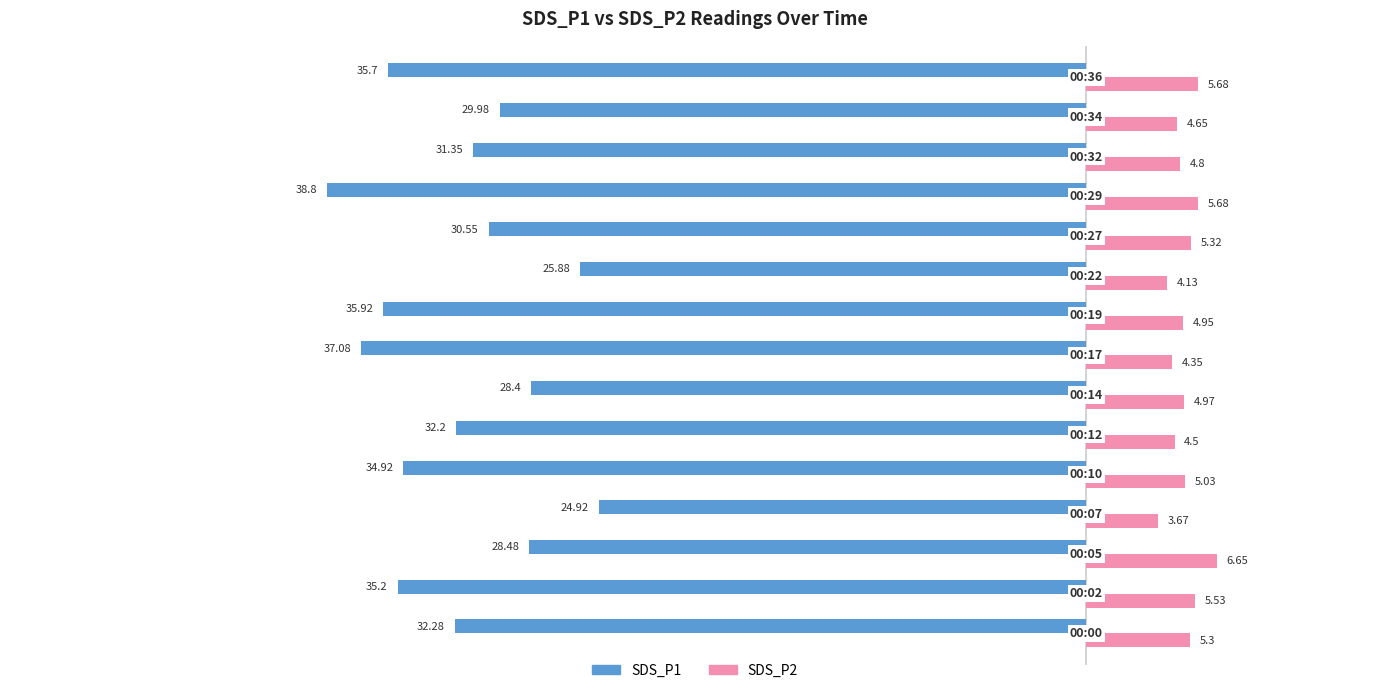

What are all the series names shown in the legend?

SDS_P1, SDS_P2